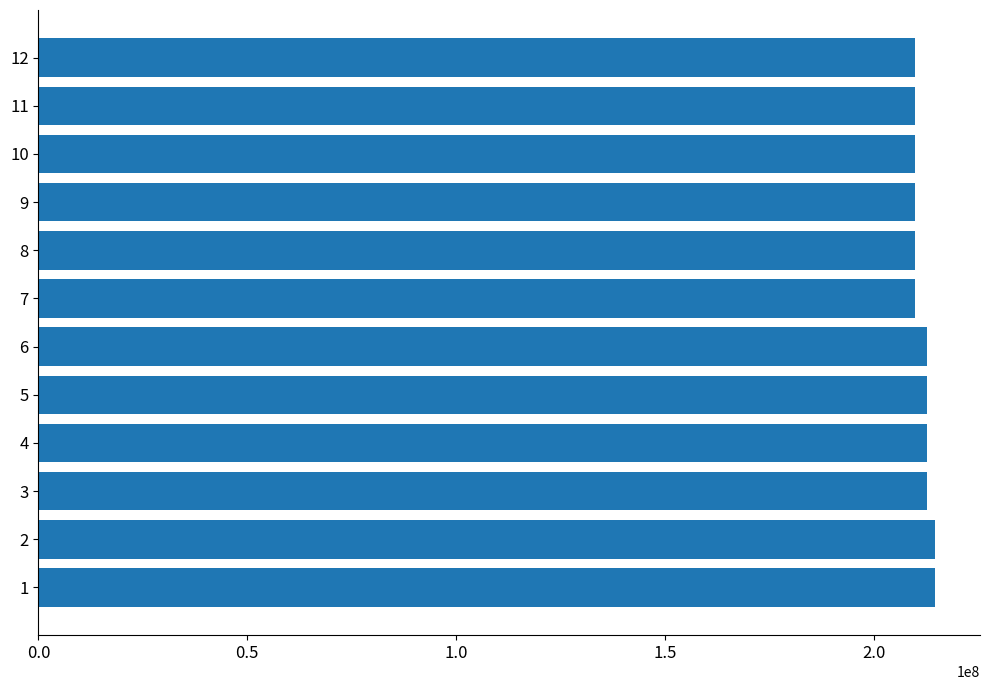

What is the minimum value shown in the chart?

209957665